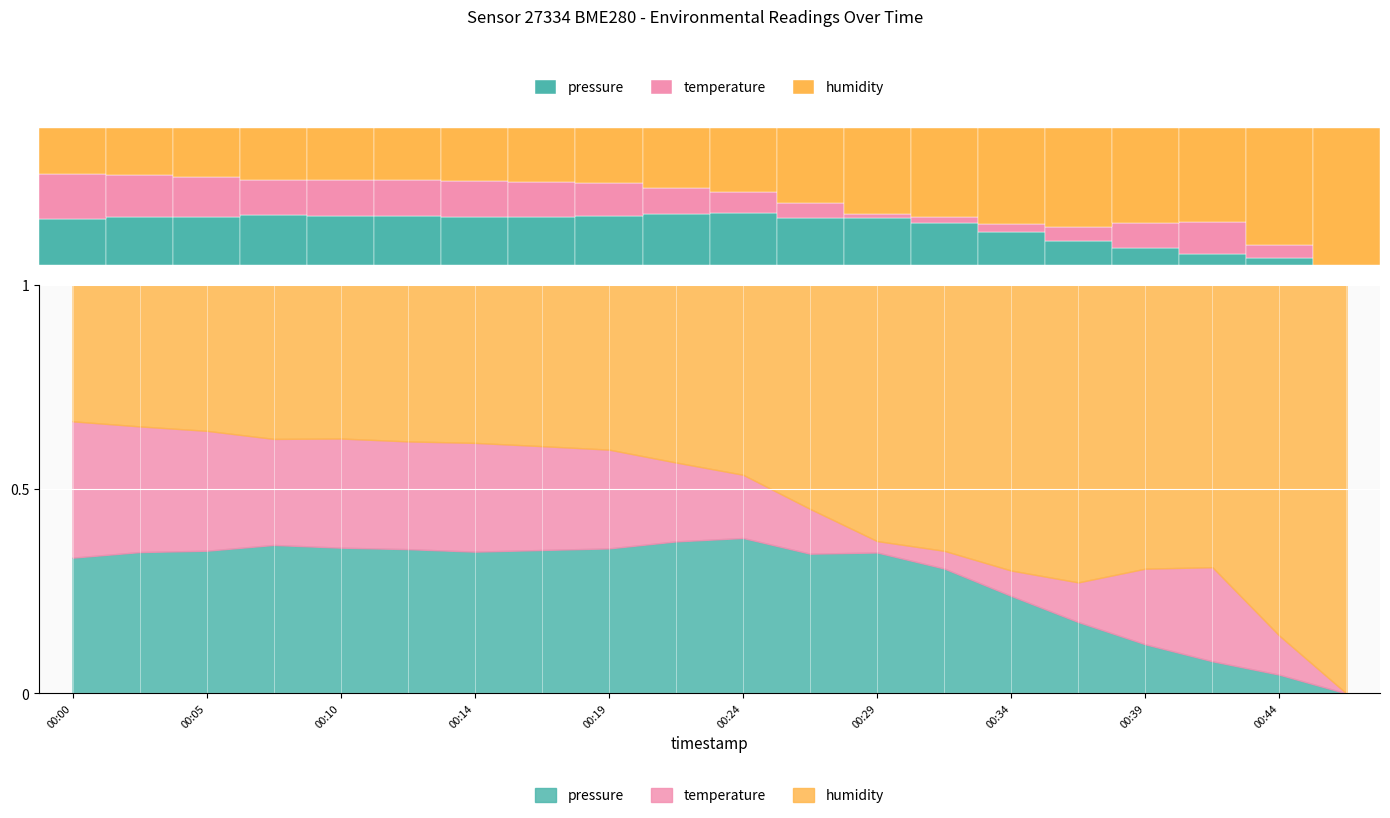

What is the average value of the temperature series?

0.2